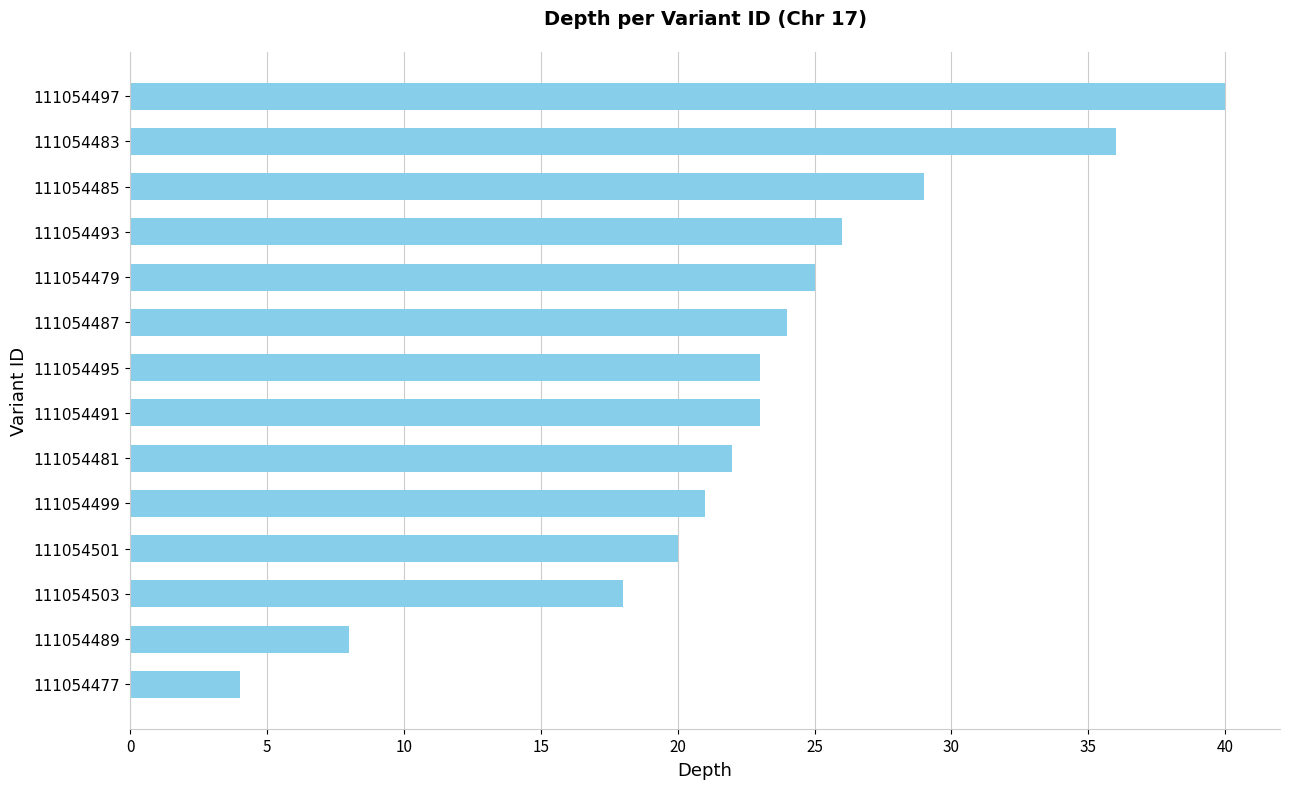

Is it true that the value at 111054489 is 8?

True